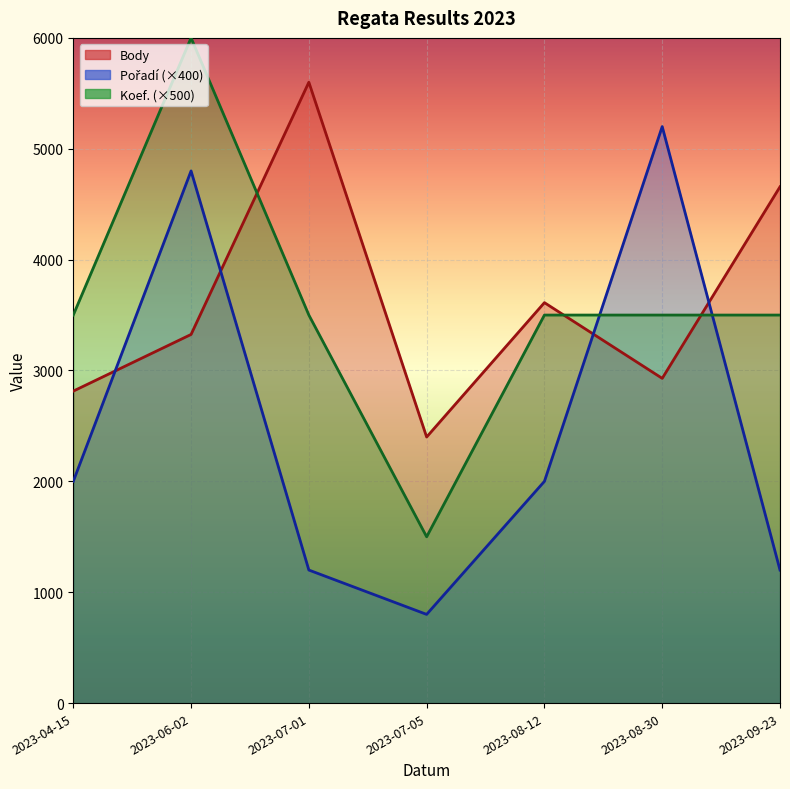

At how many categories does at least one series exceed 966?

7